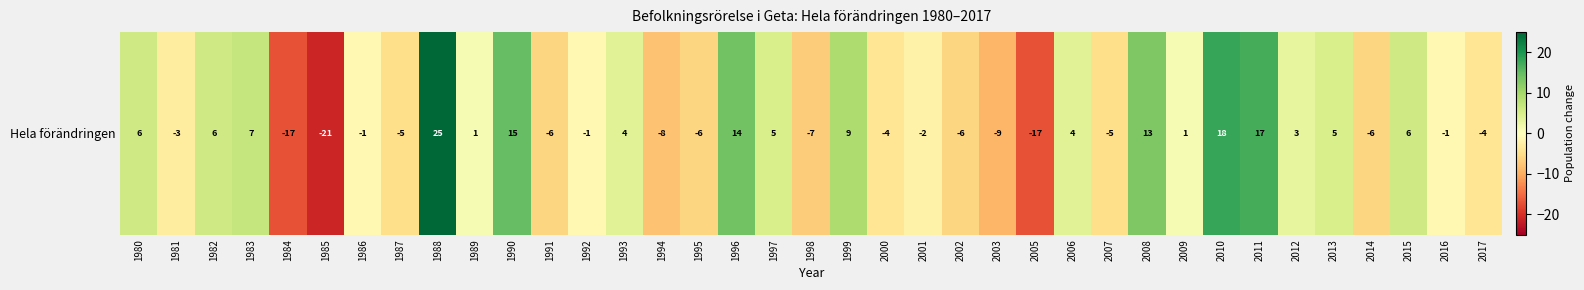

What is the difference between the values at 1984 and 1990?

32